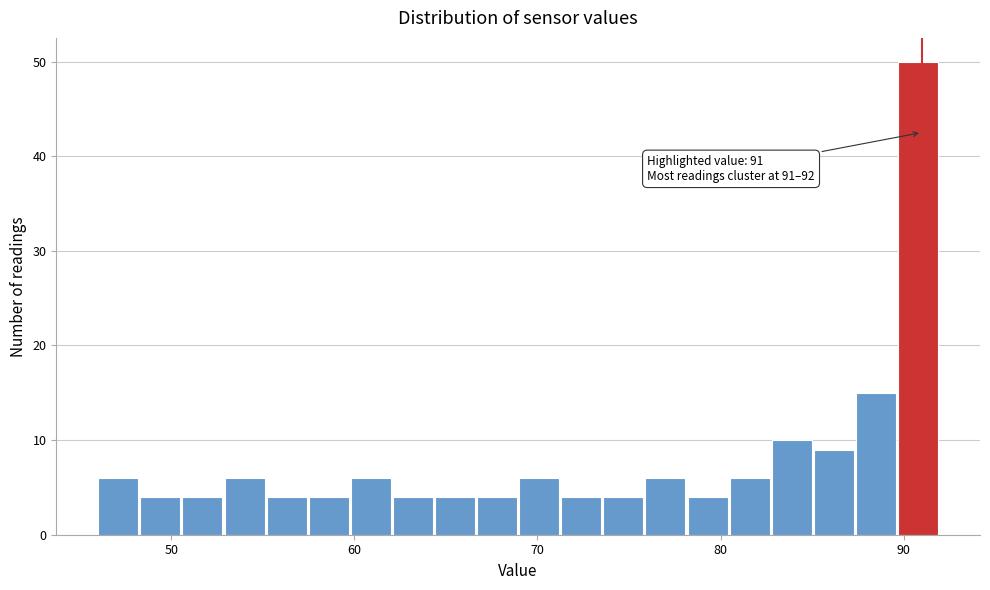

Read against the x-axis, roughly where is the centre of the tallest bar?

91